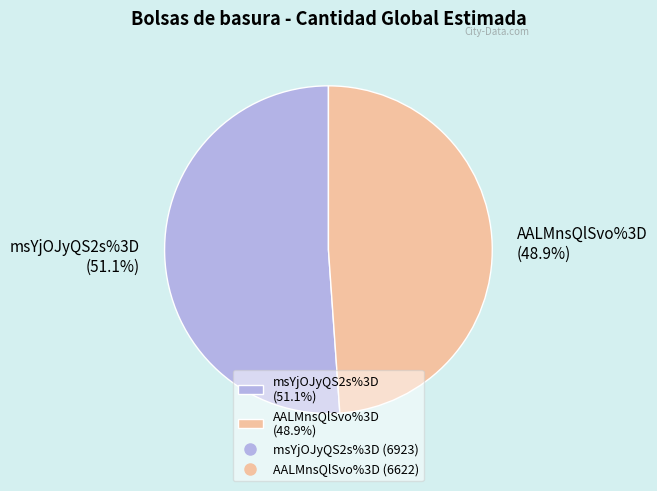

True or false: AALMnsQlSvo%3D accounts for 55% of the total.

False